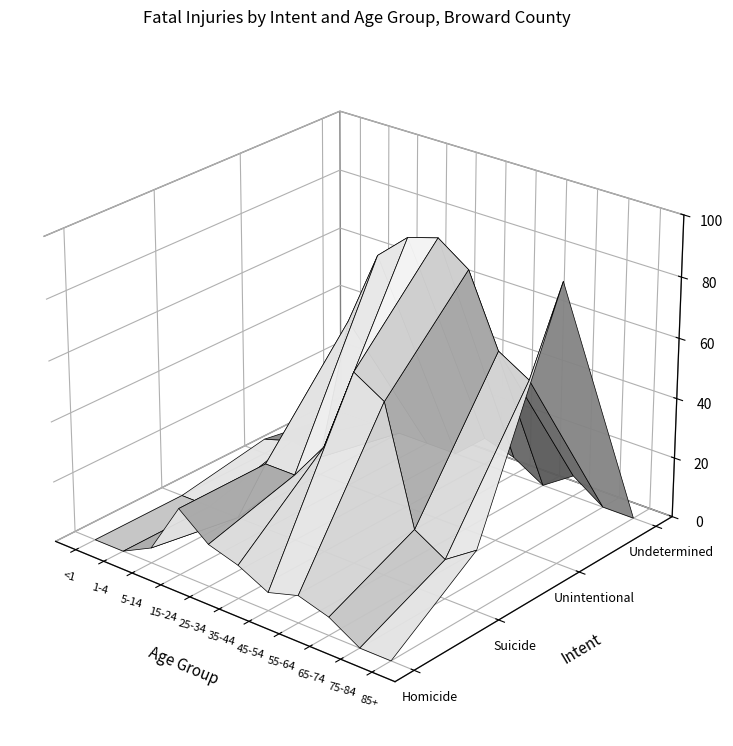

Reading right to left, what are all the values shown in this chart?

Homicide: 0	0	6	9	6	11	14	22	5	0	0
Suicide: 20	13	19	57	63	35	22	22	0	0	0
Unintentional: 92	57	63	86	93	90	81	56	6	8	5
Undetermined: 0	0	7	0	6	9	0	0	0	0	0